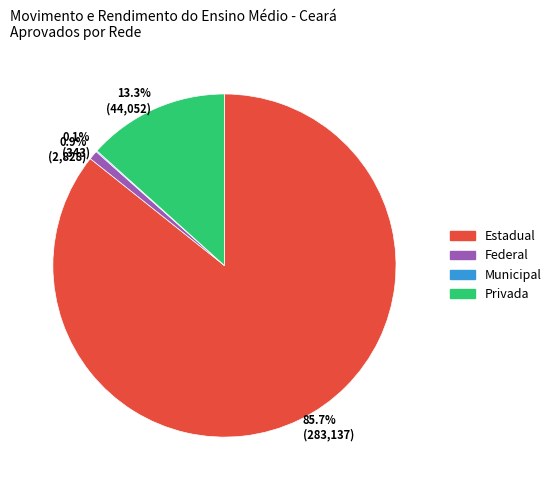

Do 0.9% (2,828) and 85.7% (283,137) together represent more than half of the pie?

Yes